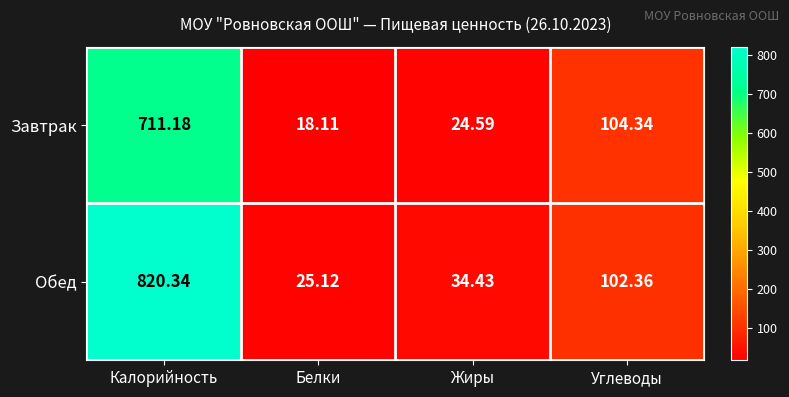

What is the difference between the highest and lowest values at Углеводы?

2.0